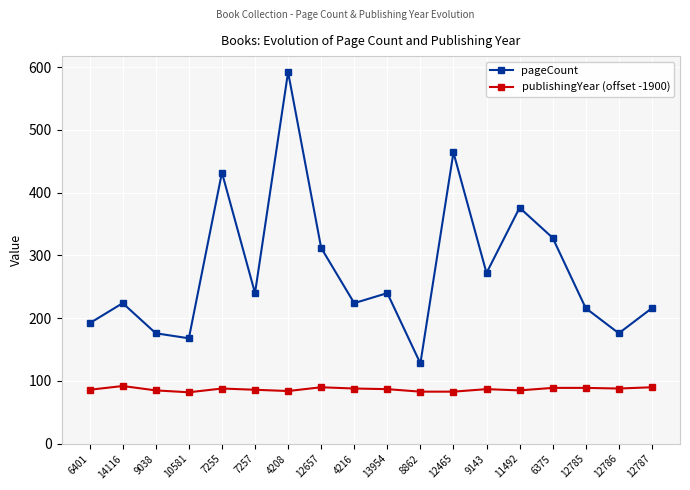

What is the spread (max minus min) of values at 12787?

126